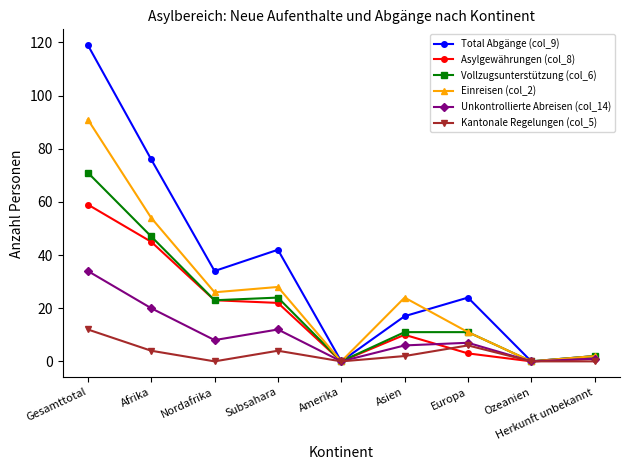

Where is the first local minimum for Unkontrollierte Abreisen (col_14)?

Nordafrika